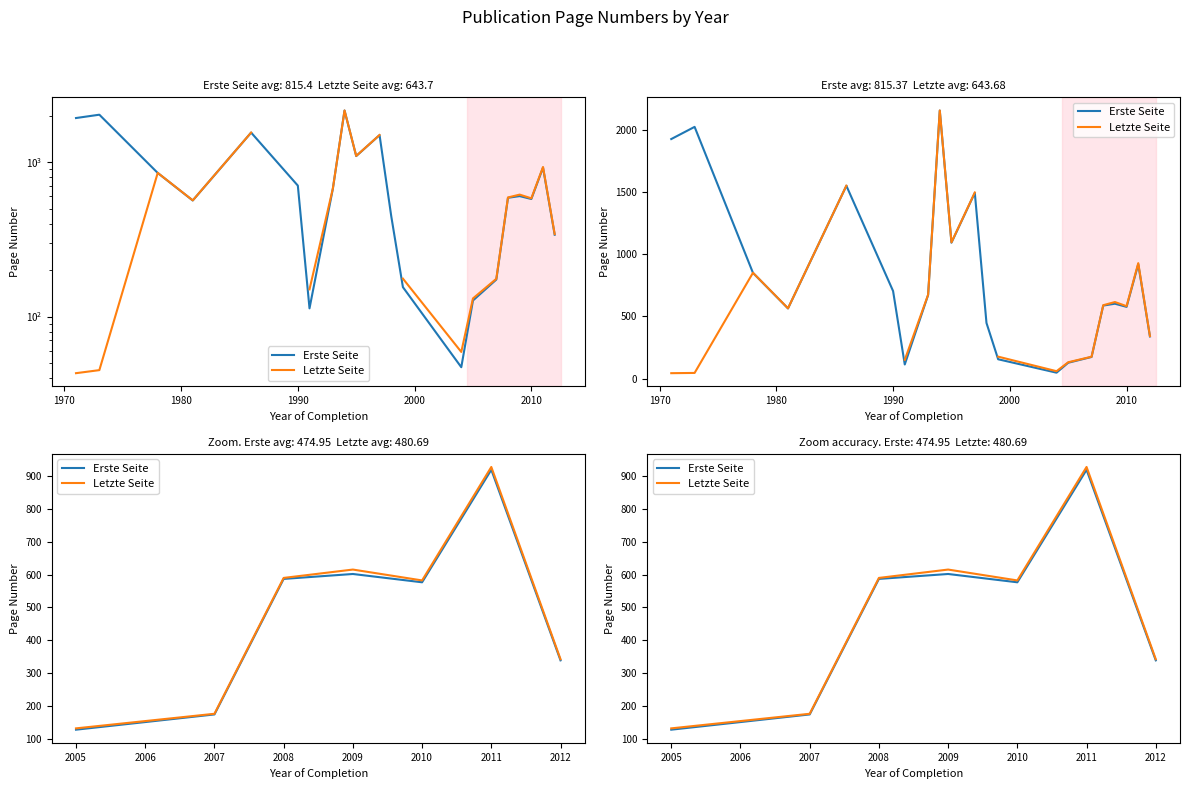

What are all the series names shown in the legend?

Erste Seite, Letzte Seite